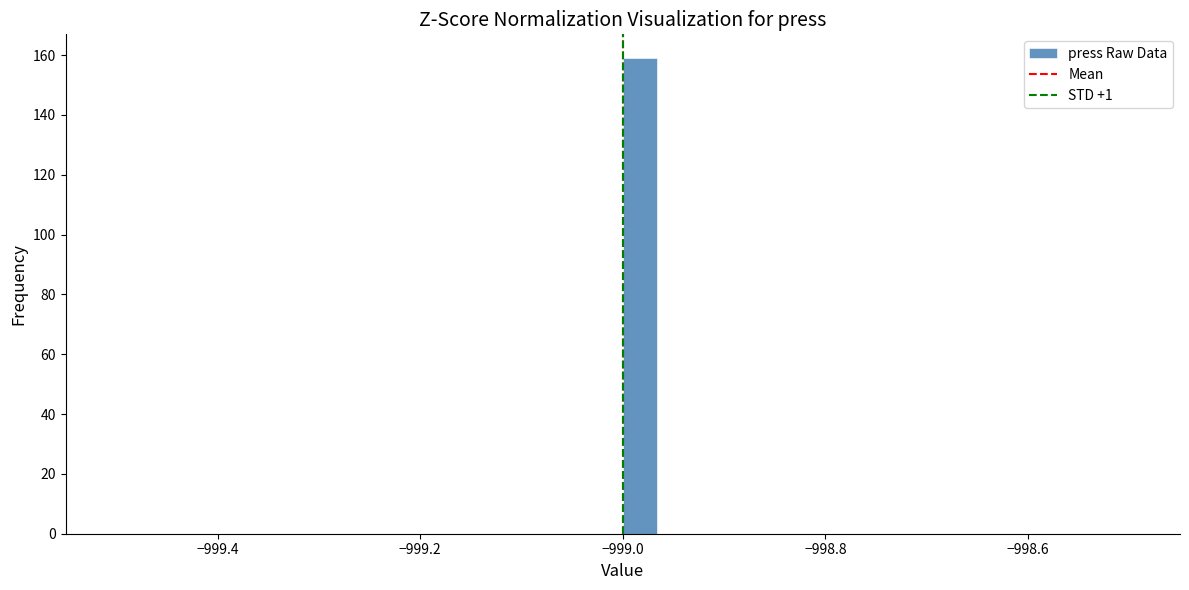

Around what value on the x-axis is the tallest bar? Give the approximate position of its centre, as read against the axis.

-998.98